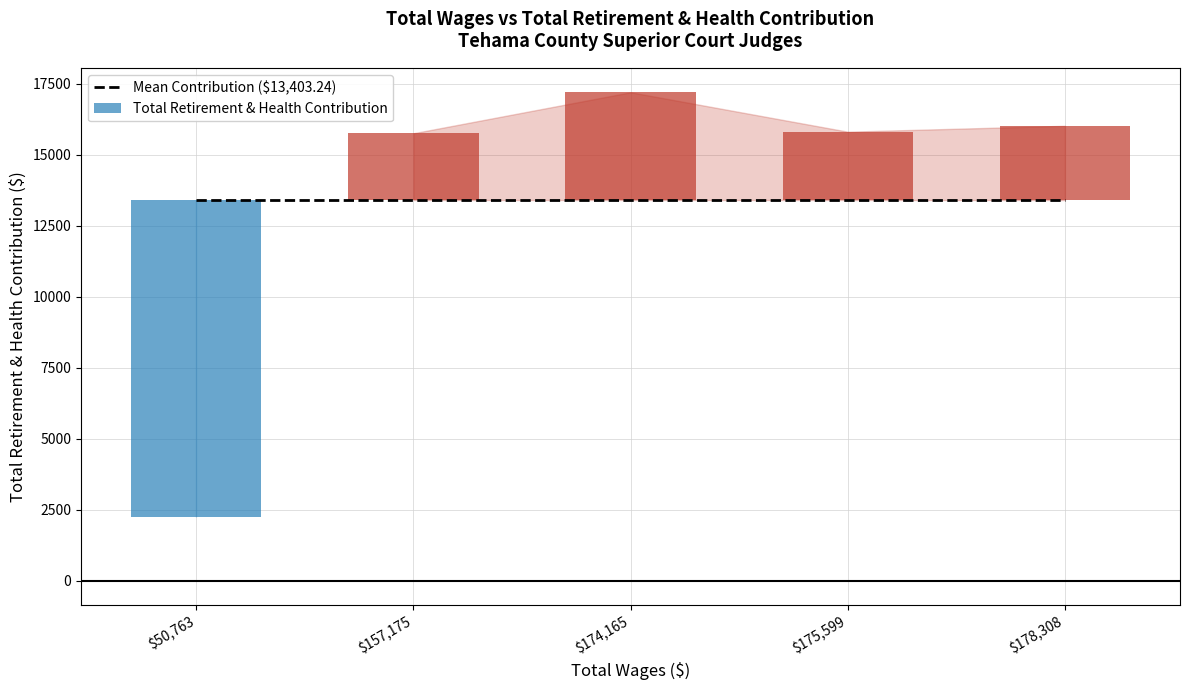

The value at 174165.48 is 17198.2. True or false?

True